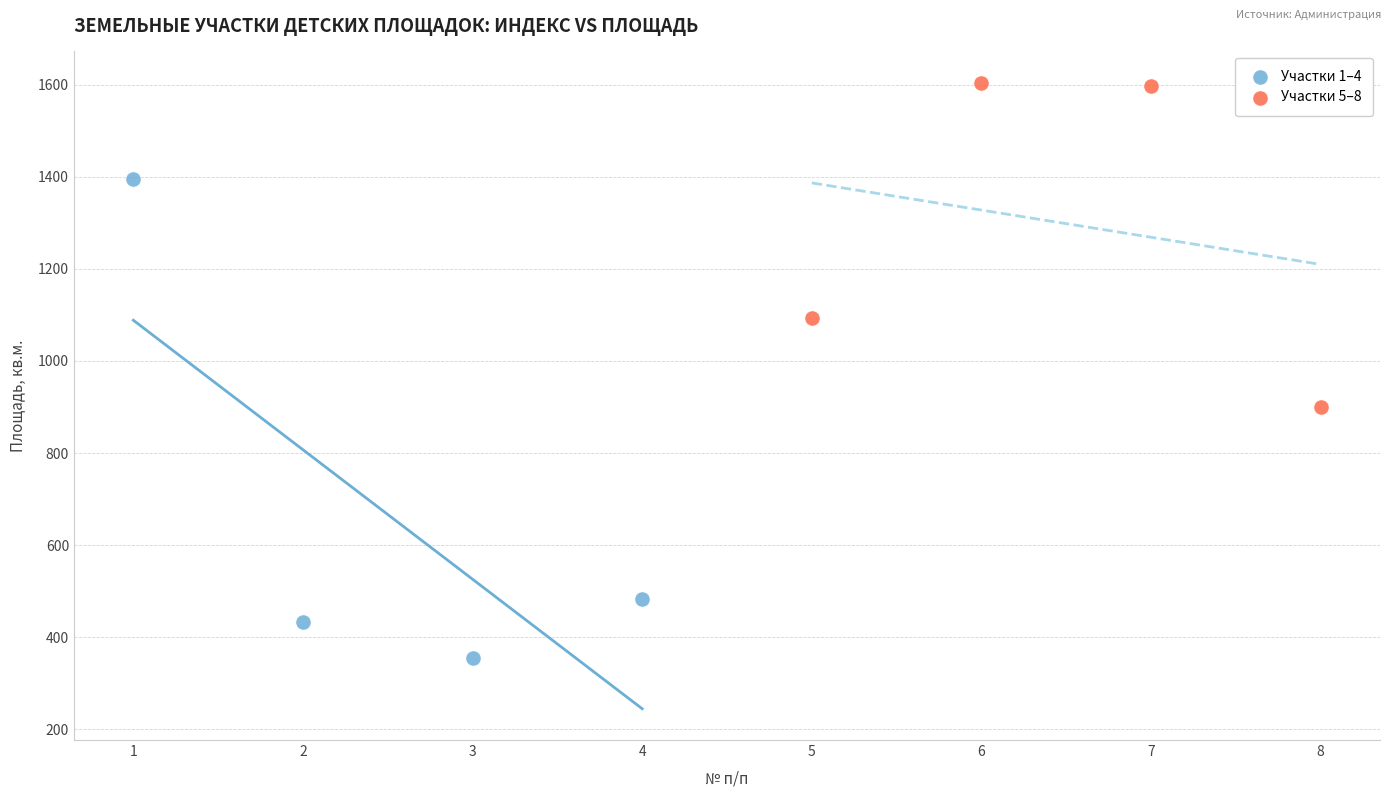

Which series contains the lowest Y value?

Участки 1–4